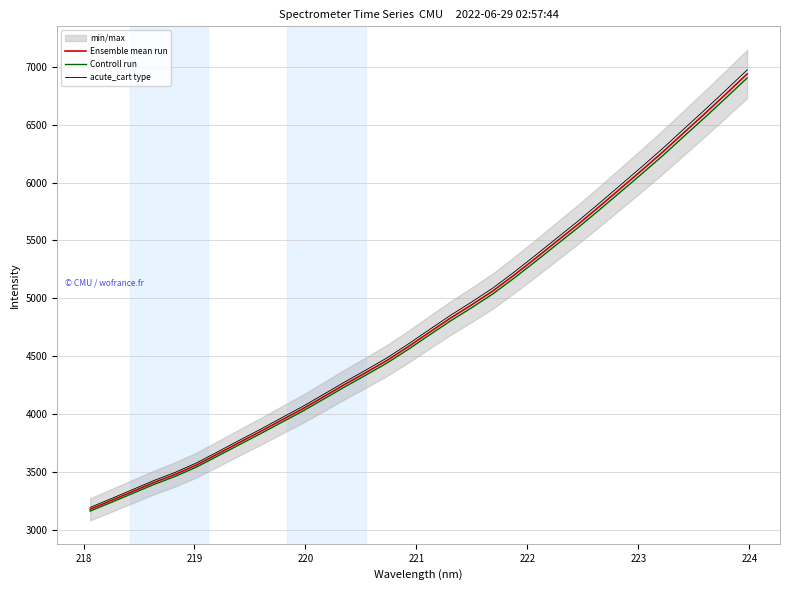

Which series has the widest spread of values?

acute_cart type